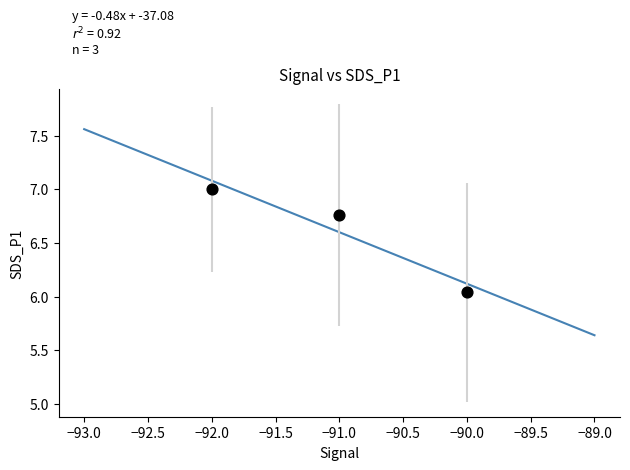

What is the average Y value?

6.6